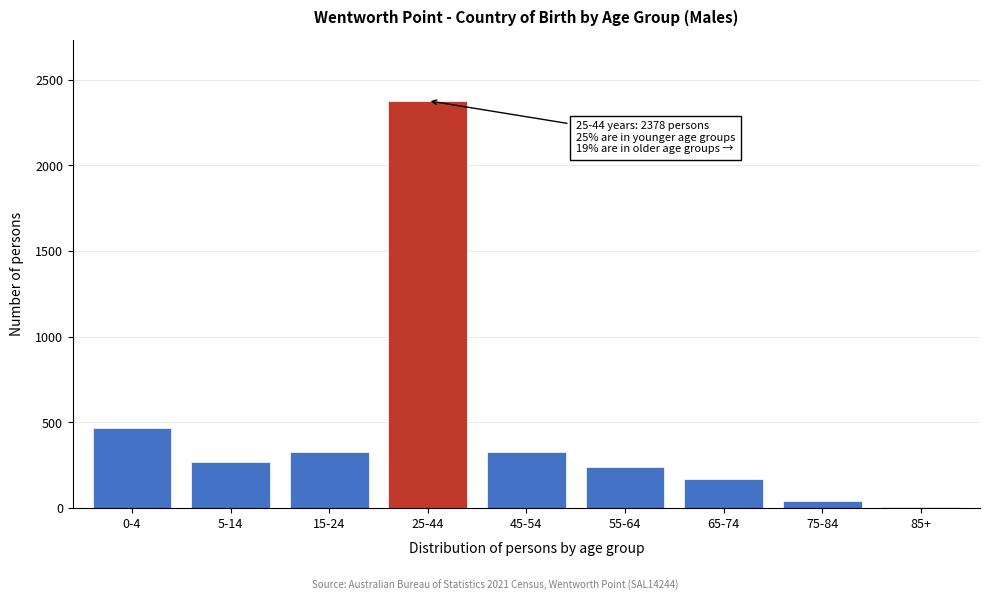

Which has a higher value, 0-4 or 15-24?

0-4